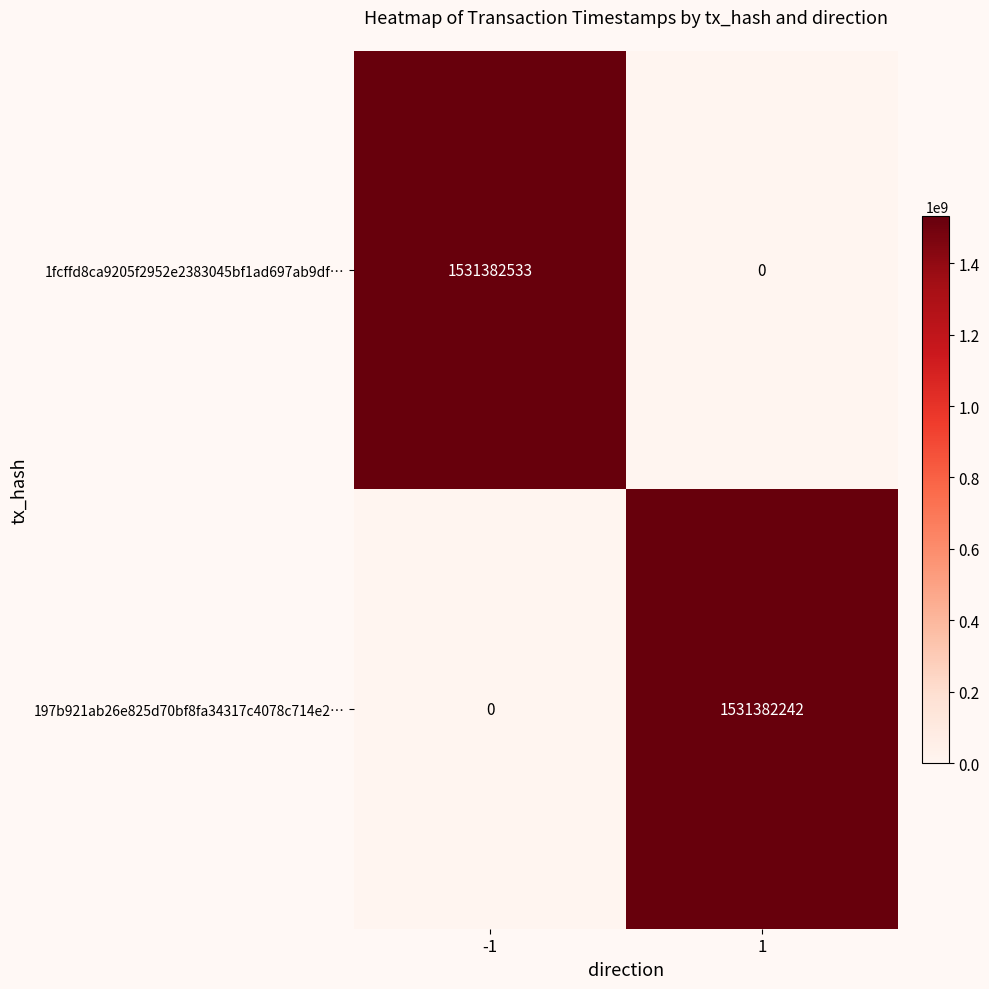

Reading left to right, list all the values displayed in this chart.

1fcffd8ca9205f2952e2383045bf1ad697ab9df…: 1531382533	0
197b921ab26e825d70bf8fa34317c4078c714e2…: 0	1531382242